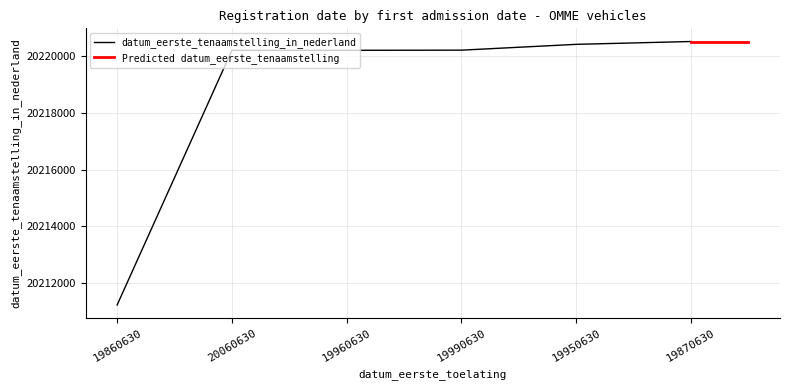

What is the ratio of the value at 19990630 to the value at 19870630?

1.0